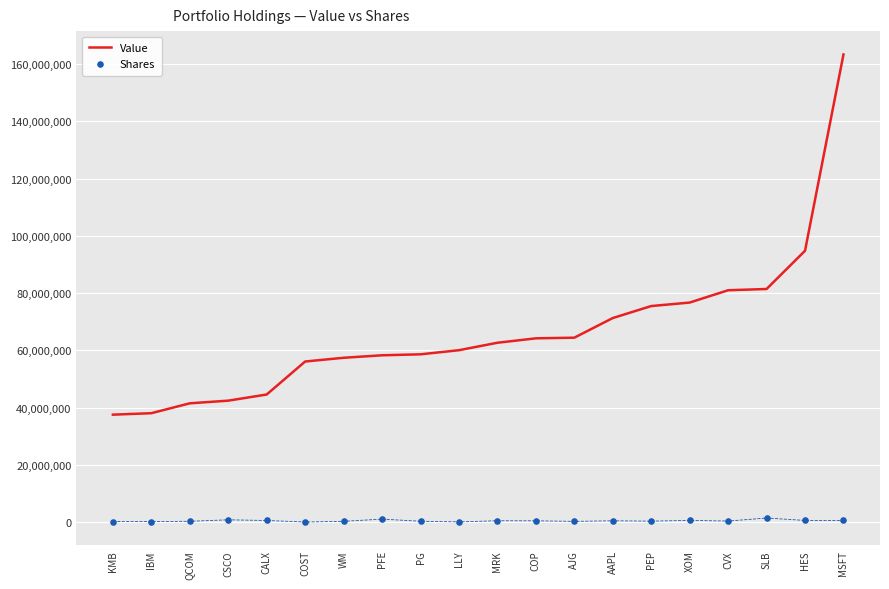

Is the value of Value at PFE greater than the value of Shares at COP?

Yes